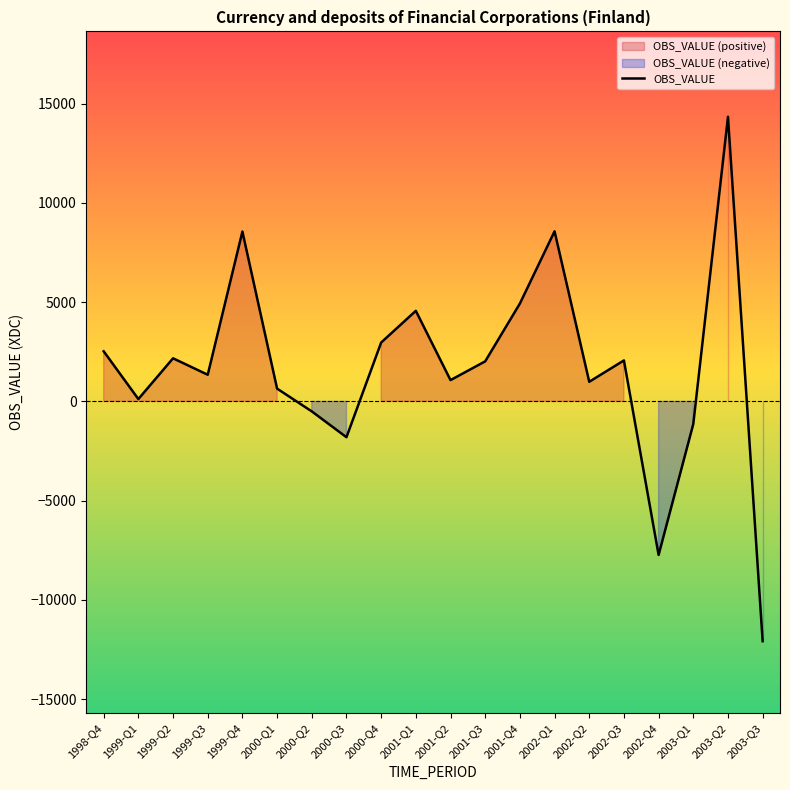

Reading left to right, extract all data points from this chart.

1998-Q4=2524	1999-Q1=117	1999-Q2=2171	1999-Q3=1343	1999-Q4=8556	2000-Q1=643	2000-Q2=-503	2000-Q3=-1805	2000-Q4=2965	2001-Q1=4563	2001-Q2=1072	2001-Q3=2017	2001-Q4=4928	2002-Q1=8569	2002-Q2=988	2002-Q3=2064	2002-Q4=-7736	2003-Q1=-1140	2003-Q2=14340	2003-Q3=-12083